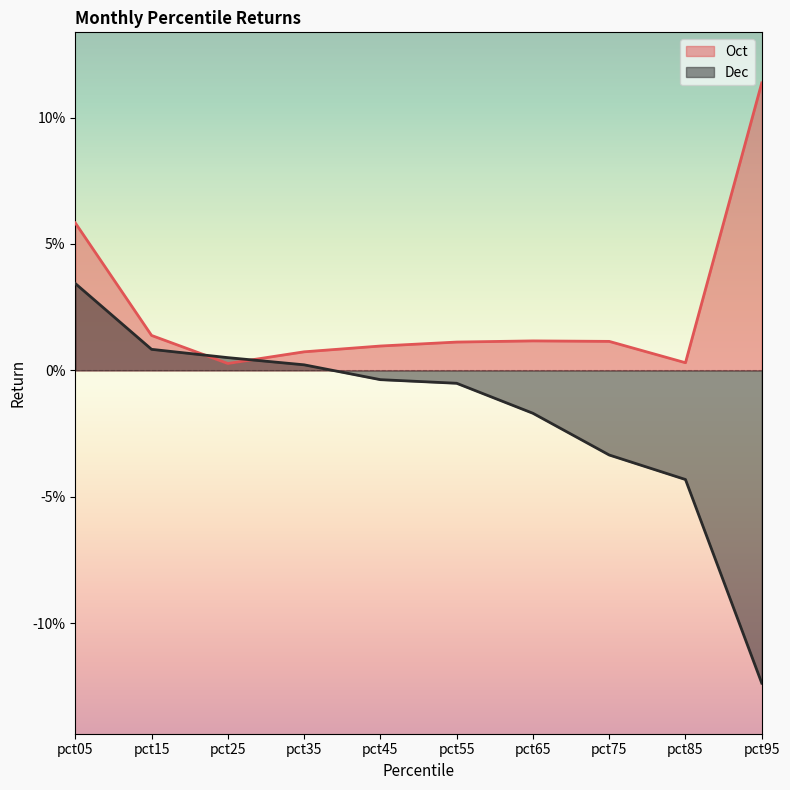

Which series has the largest range (max minus min)?

Dec